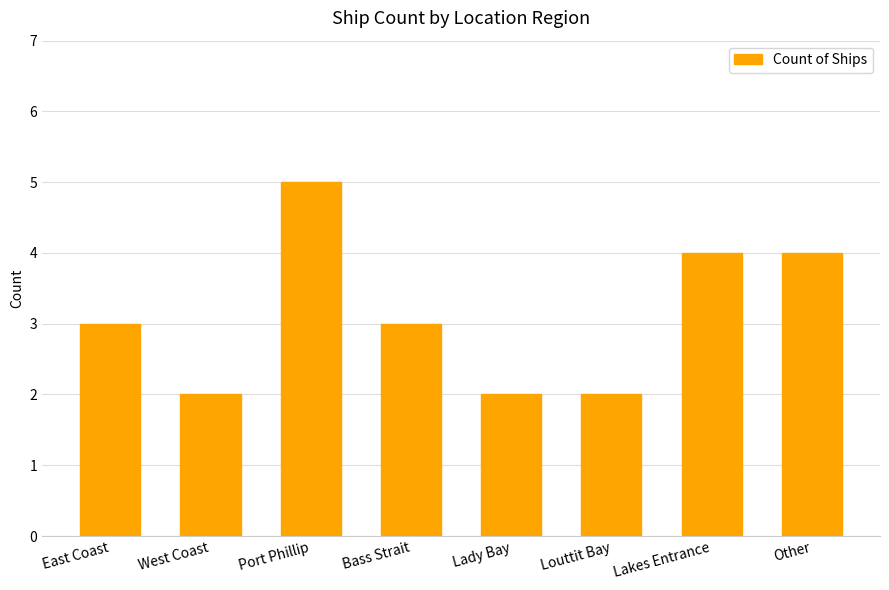

Count the values in the range 2 to 4.

7